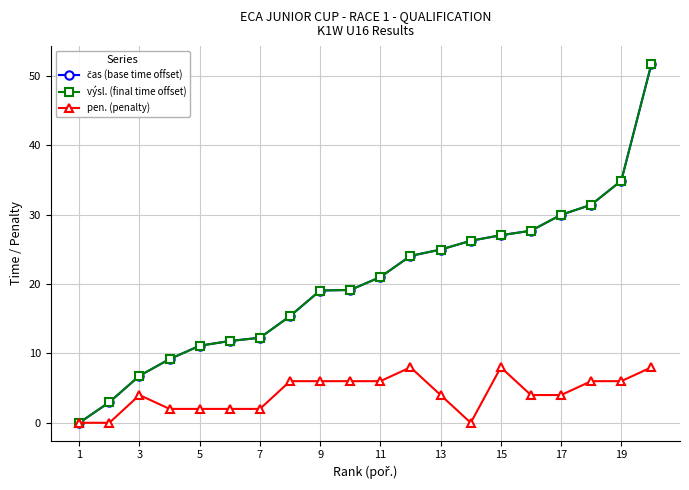

How many positive values does the čas (base time offset) series have?

19